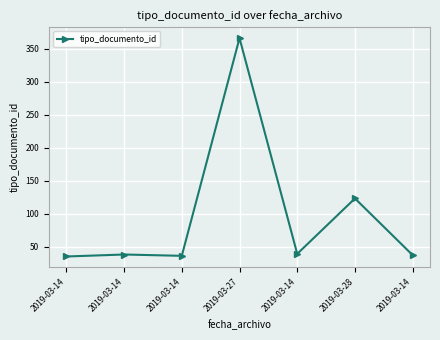

What is the label of the 2nd point from the right?

2019-03-28